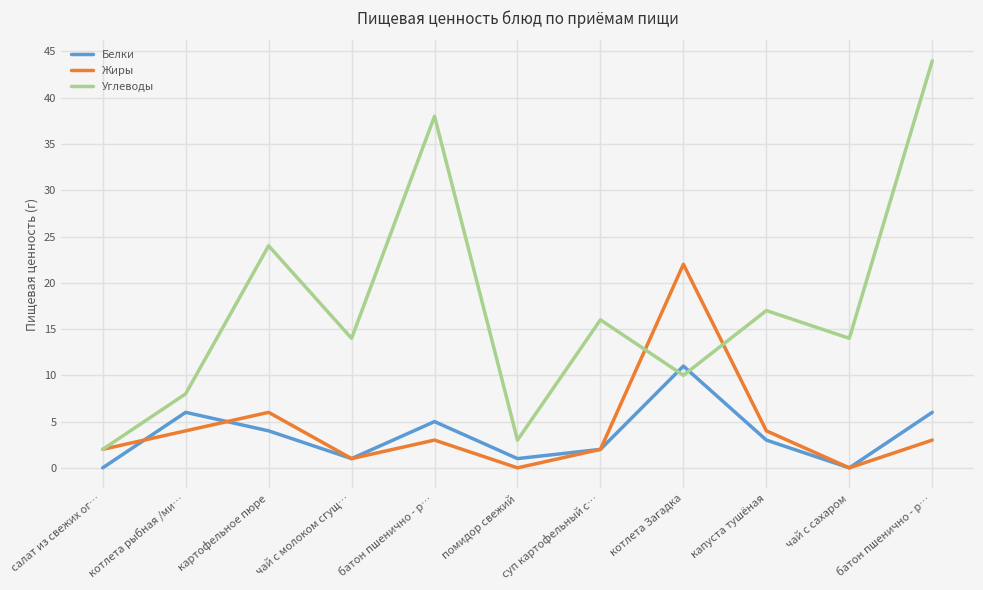

How many lines are shown in the chart?

3